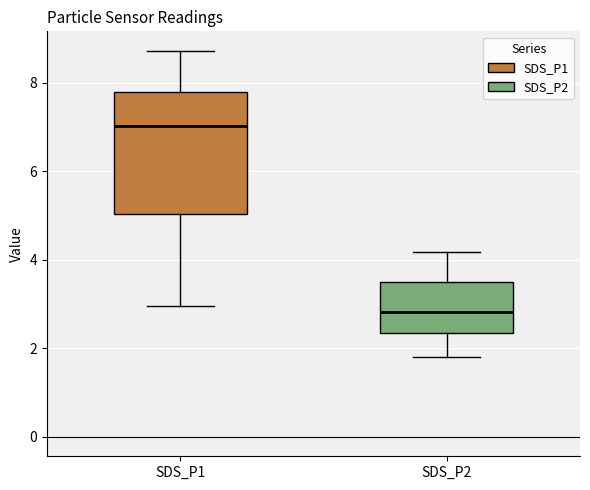

Which box's median line is the highest?

SDS_P1